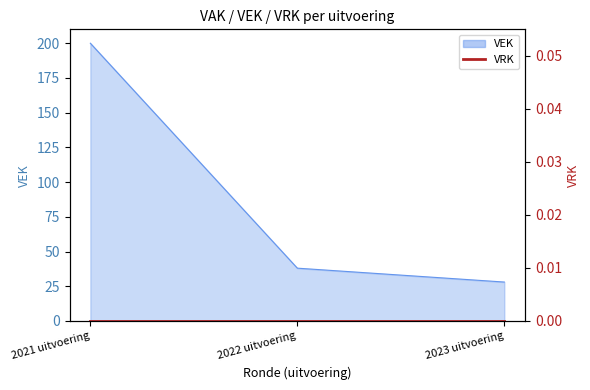

How many data points does each series have?

3